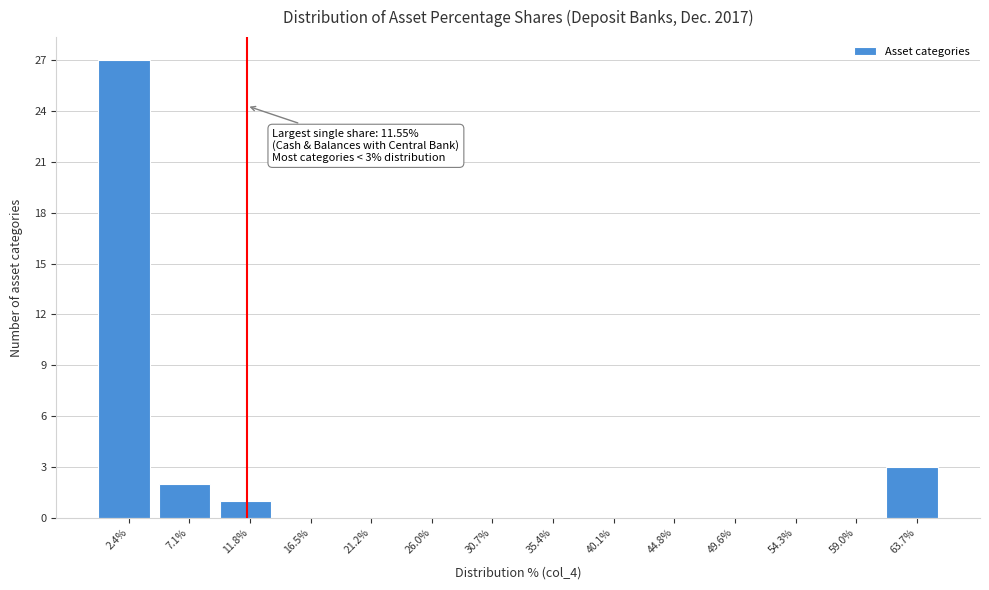

Which range on the x-axis has the tallest bar?

0.0 to 4.5